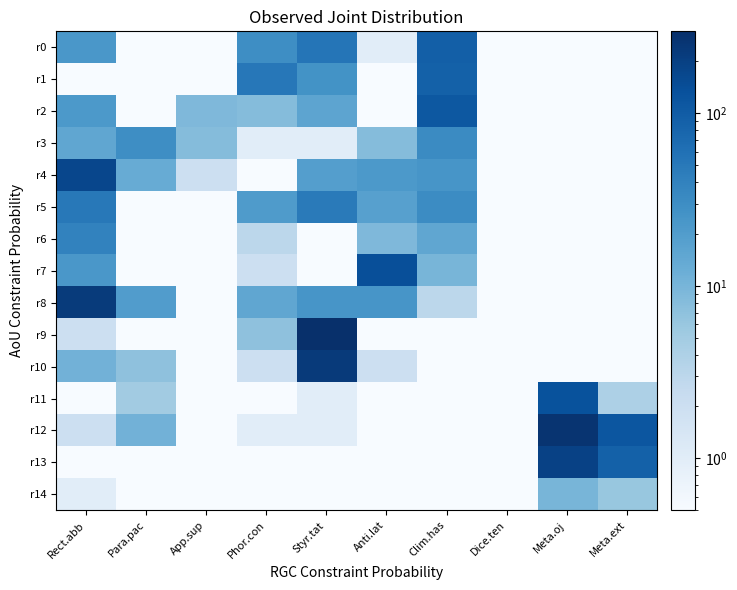

Which series has the largest total across all categories?

r12